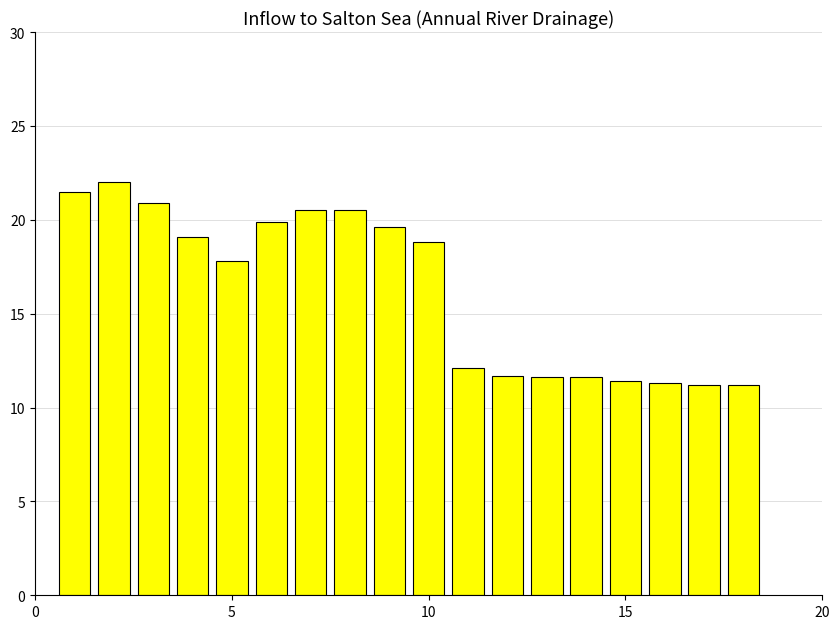

What is the value of the 8th bar from the left?

20.5